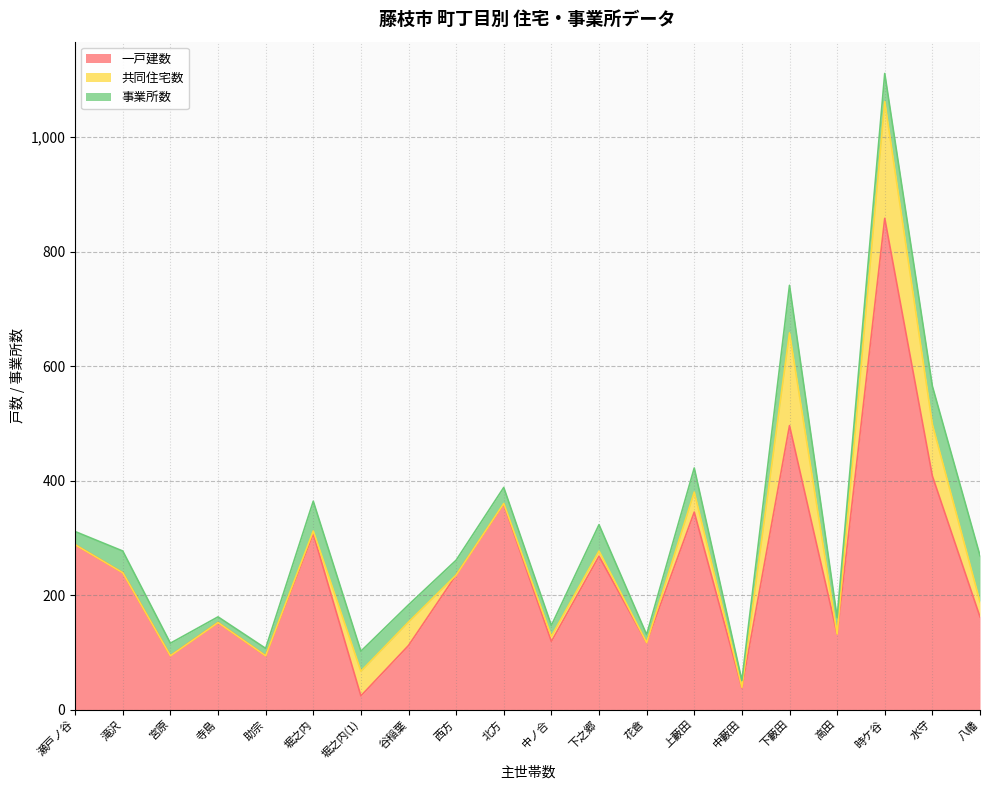

What is the difference between the highest and lowest values at 時ケ谷?

809